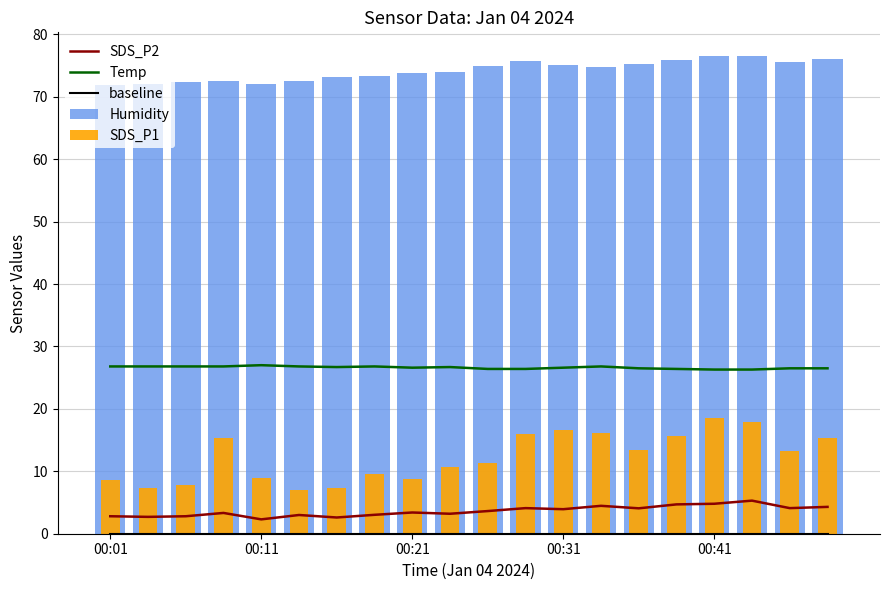

True or false: Temp and SDS_P2 cross at least once.

False